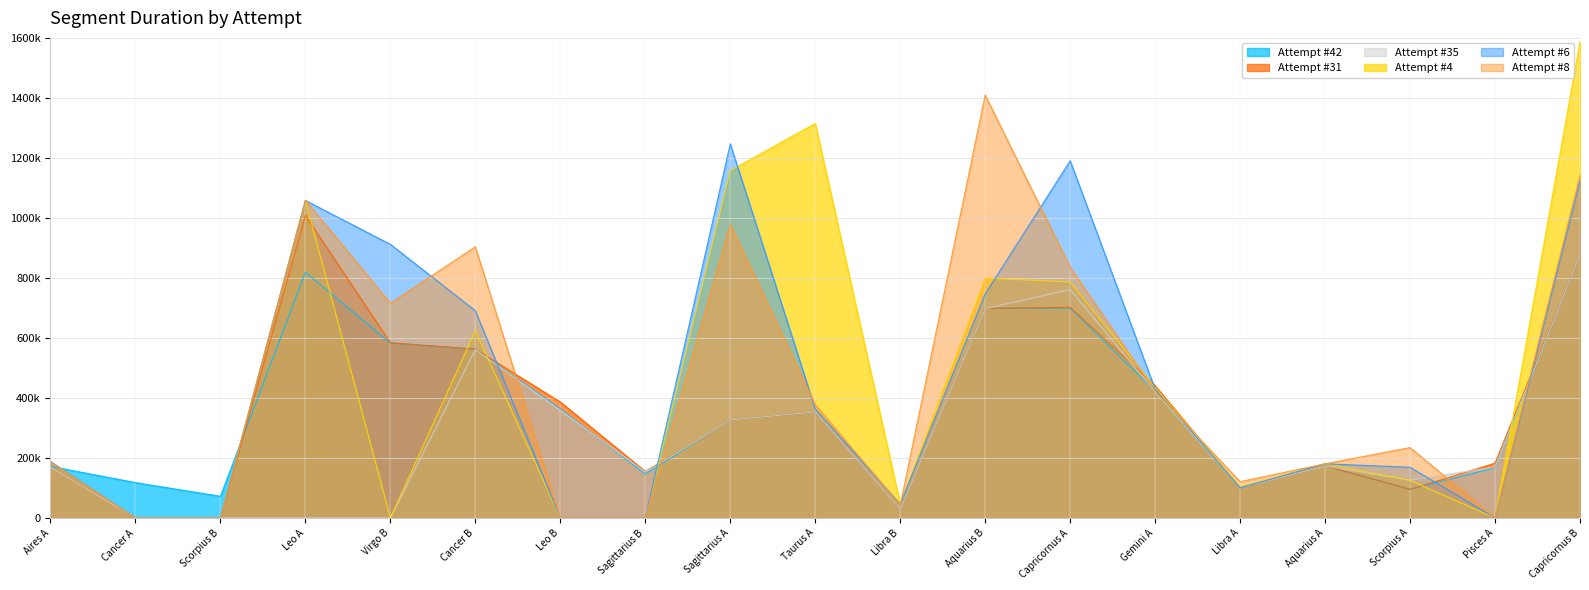

Does the chart have visible grid lines?

Yes